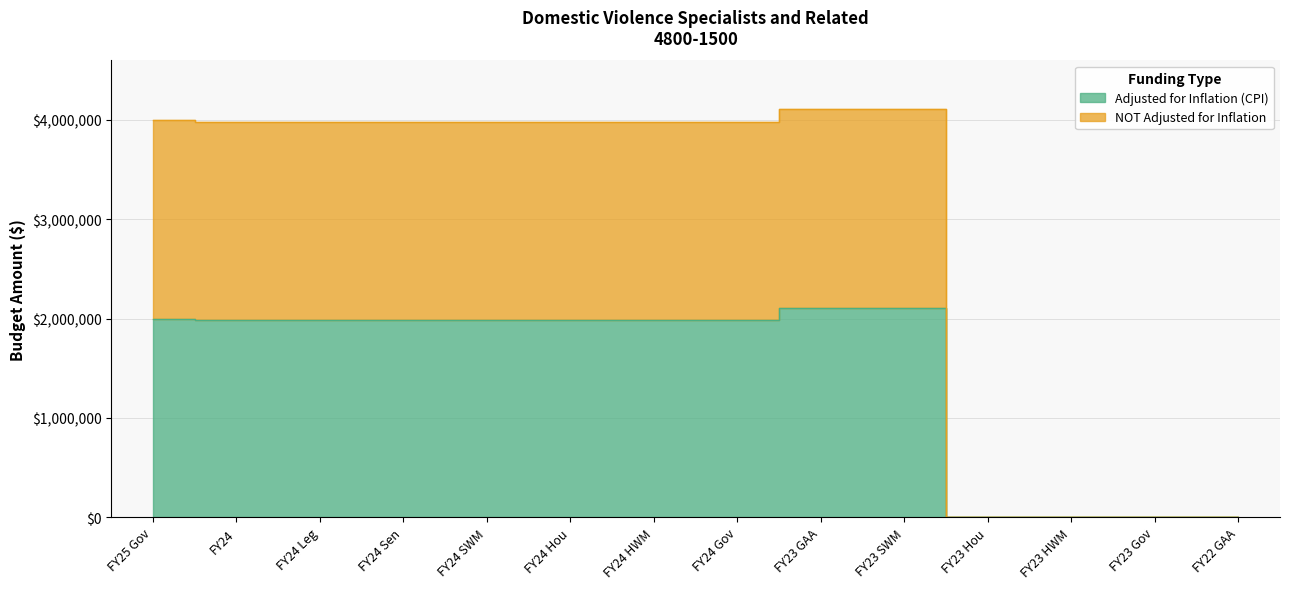

What are all the series names shown in the legend?

Adjusted for Inflation (CPI), NOT Adjusted for Inflation